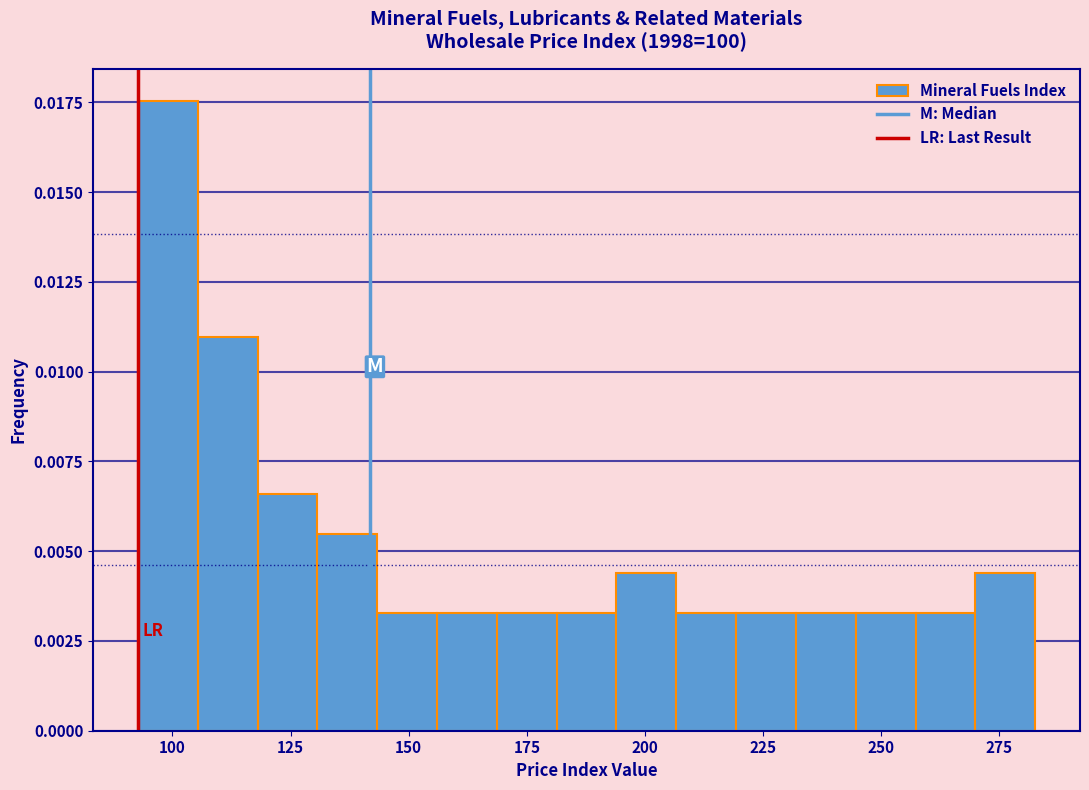

Around what value on the x-axis is the tallest bar? Give the approximate position of its centre, as read against the axis.

100